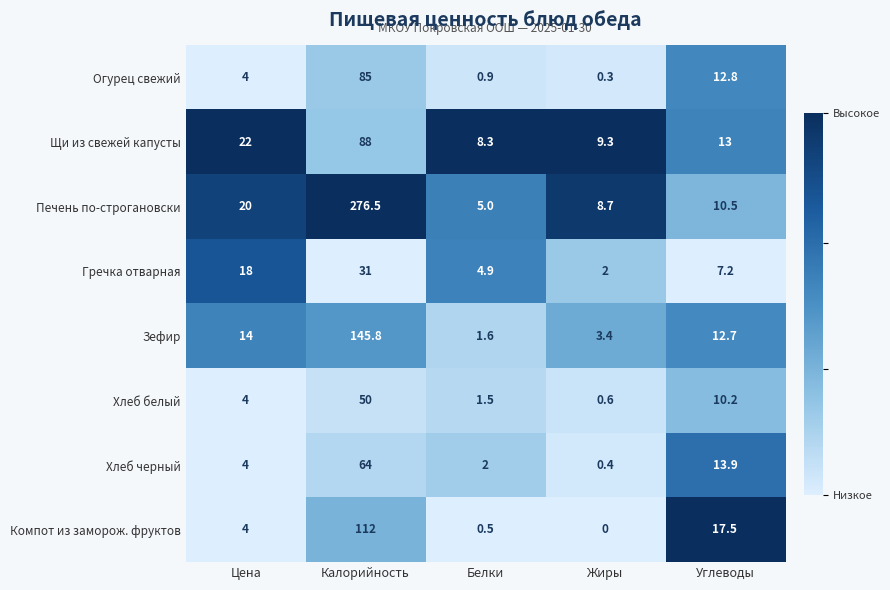

What is the total value across all series at Белки?

24.7